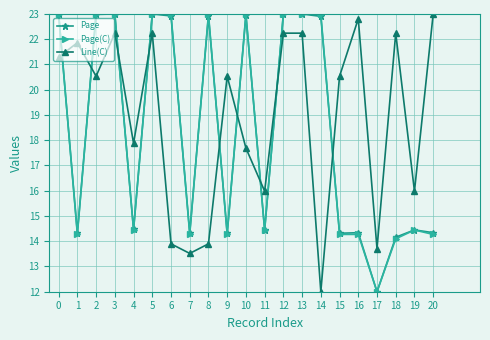

Does the chart have visible grid lines?

Yes